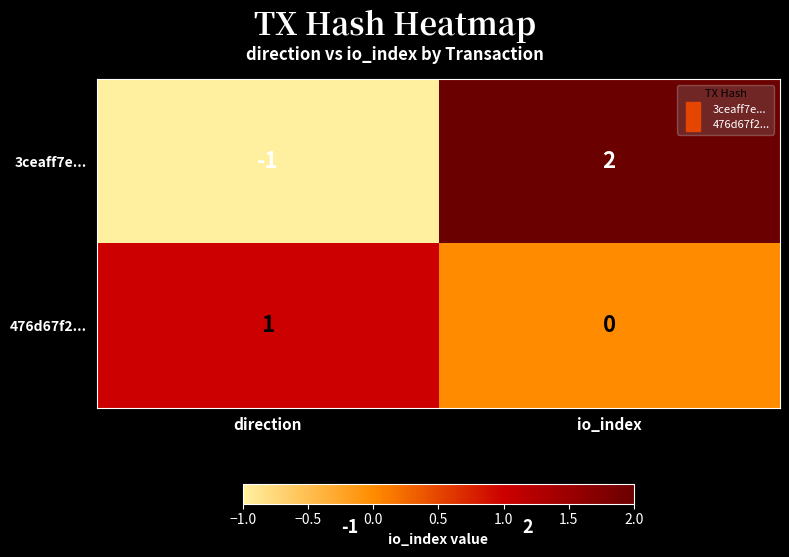

What is the difference between the highest and lowest values at direction?

2